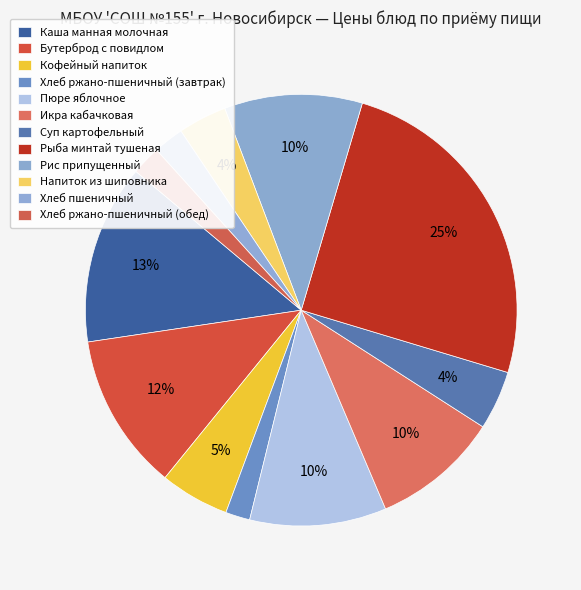

What is the change in value from Бутерброд с повидлом to Суп картофельный?

-14.3